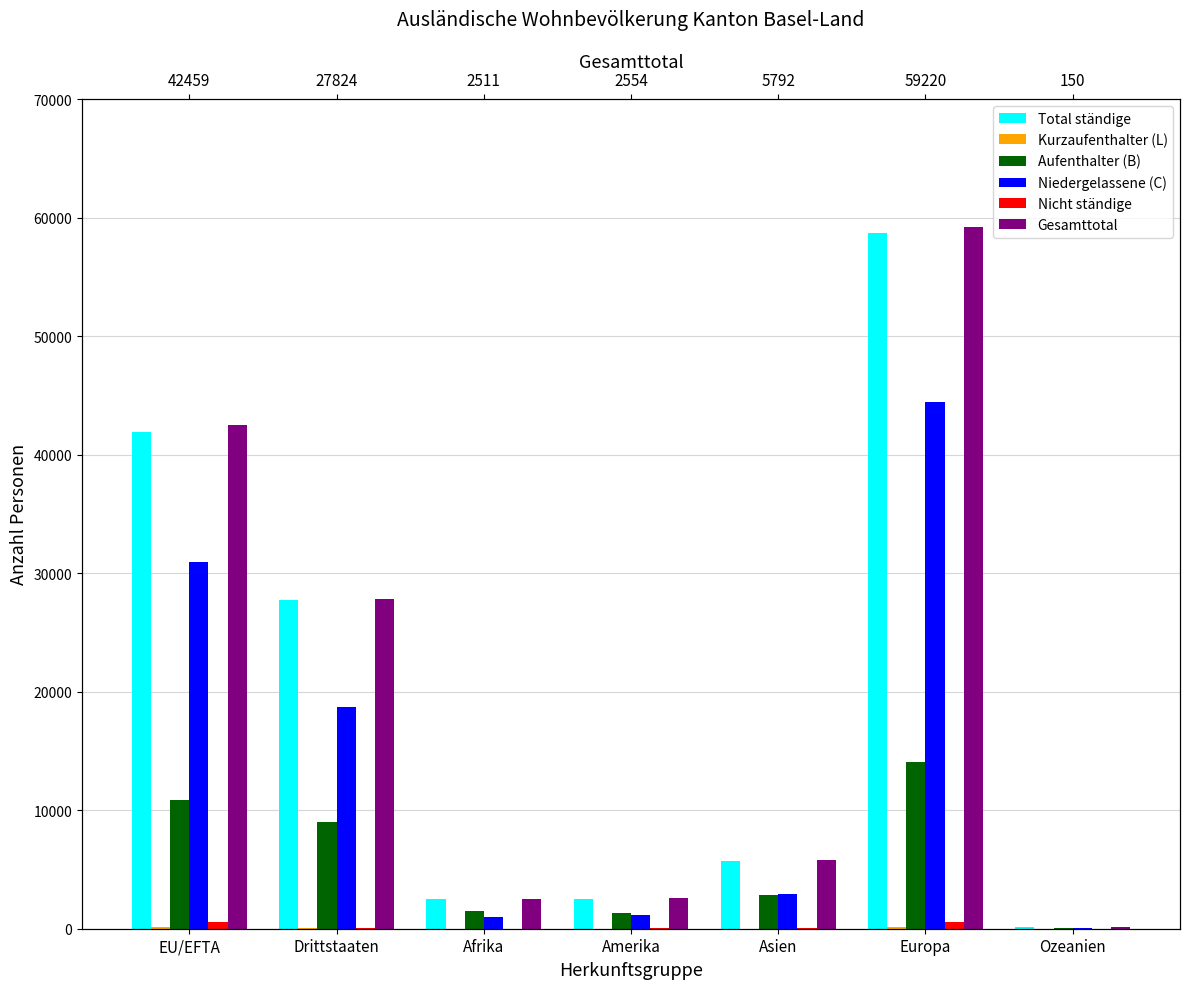

Where does the Aufenthalter (B) series first go above 2823?

EU/EFTA